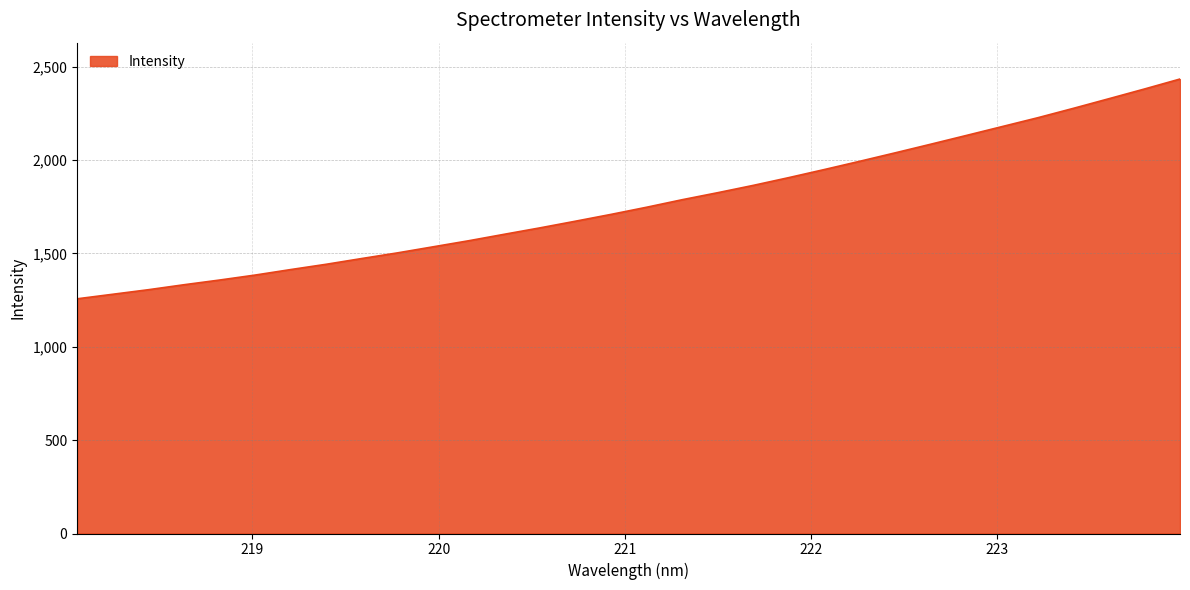

What is the greatest value displayed?

2433.3